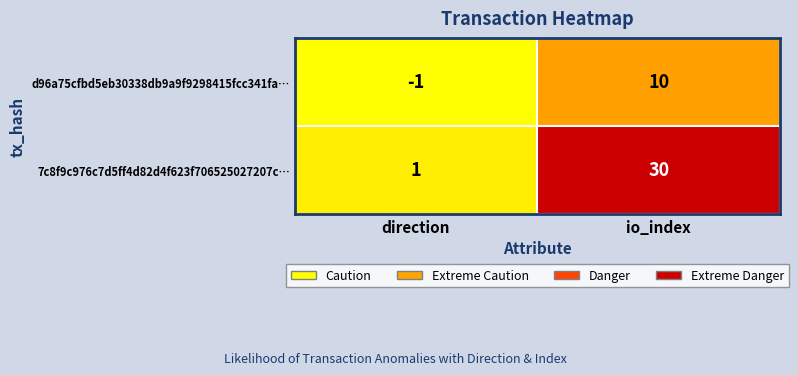

The d96a75cfbd5eb30338db9a9f9298415fcc341fa… series shows 10 at io_index. True or false?

True